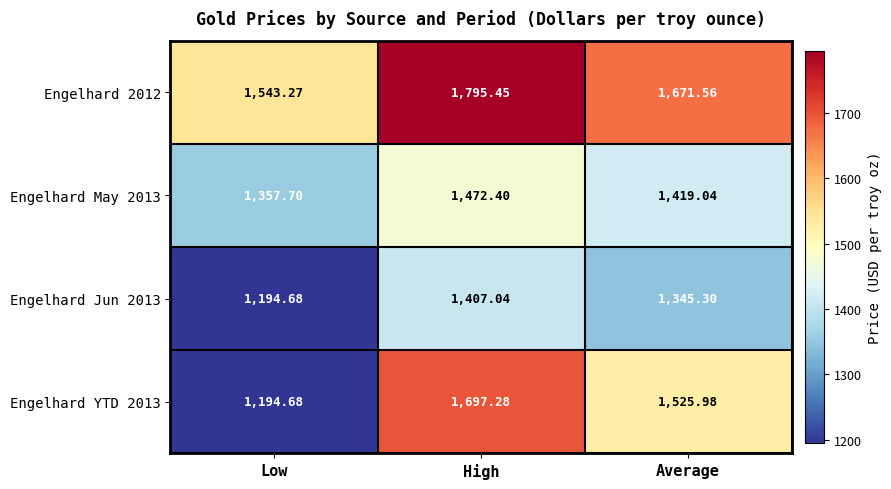

How many categories are shown in the chart?

3